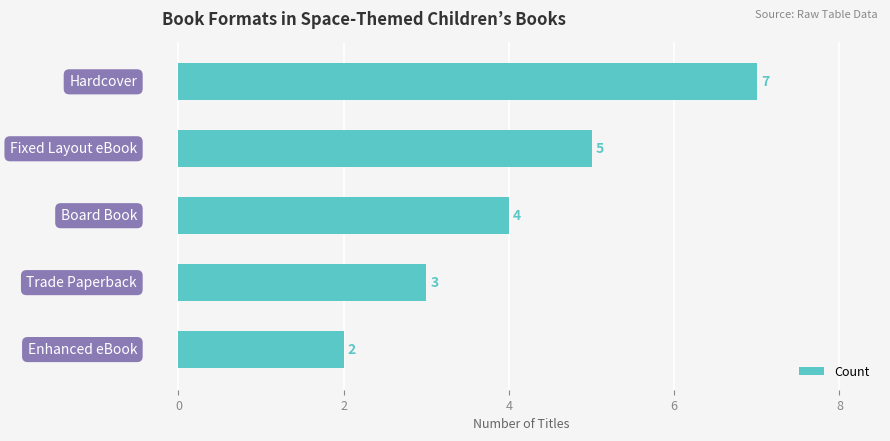

How many values are between 3 and 5?

3